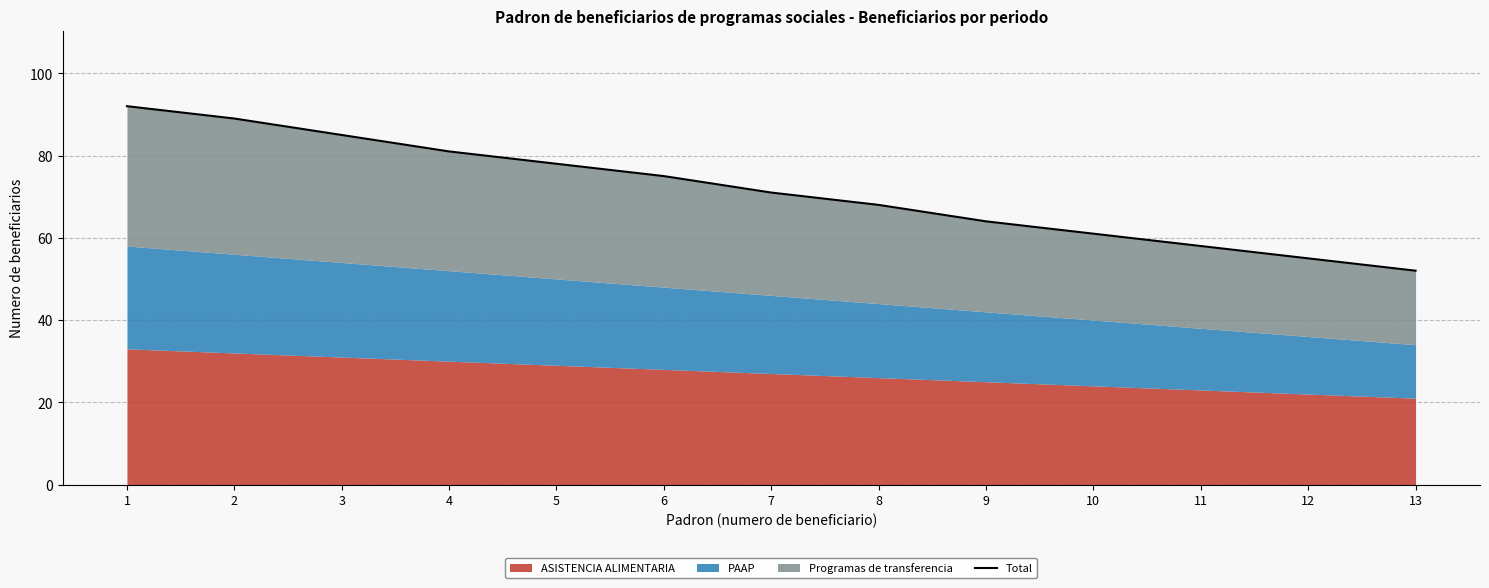

What is the minimum value shown in the chart?

52